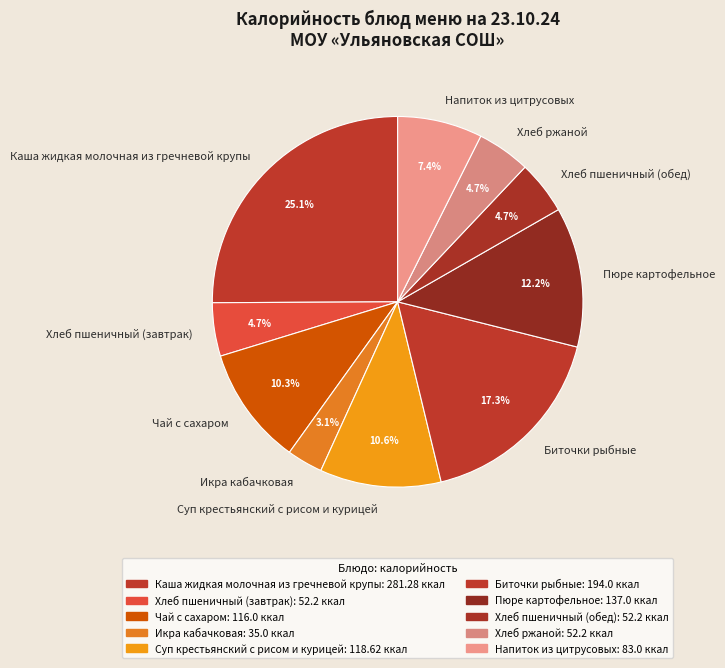

To the nearest percent, what is the combined percentage of Каша жидкая молочная из гречневой крупы and Икра кабачковая?

28%